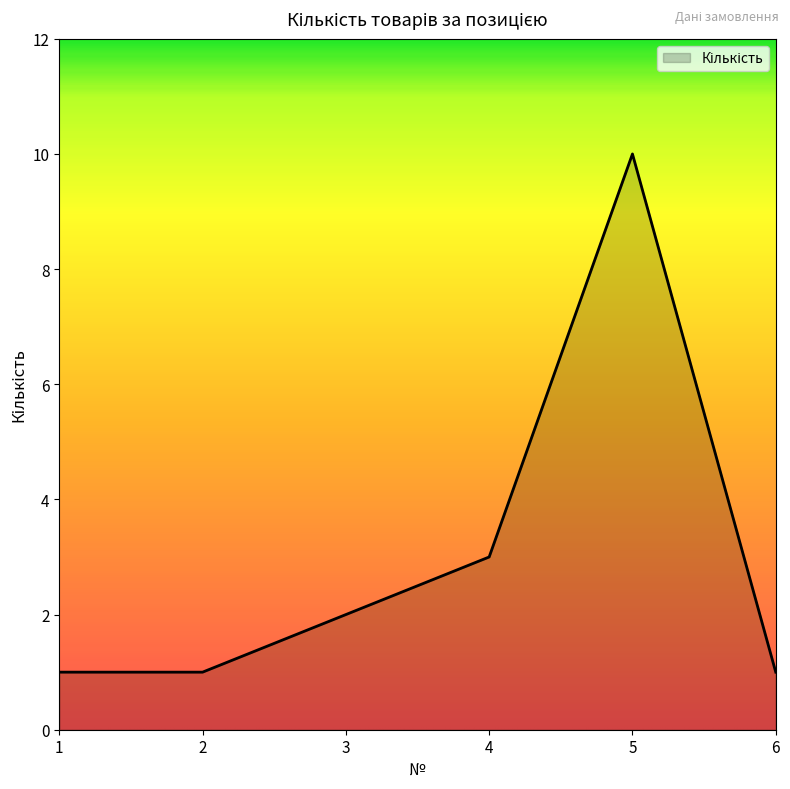

What is the difference between the maximum and second lowest values?

9